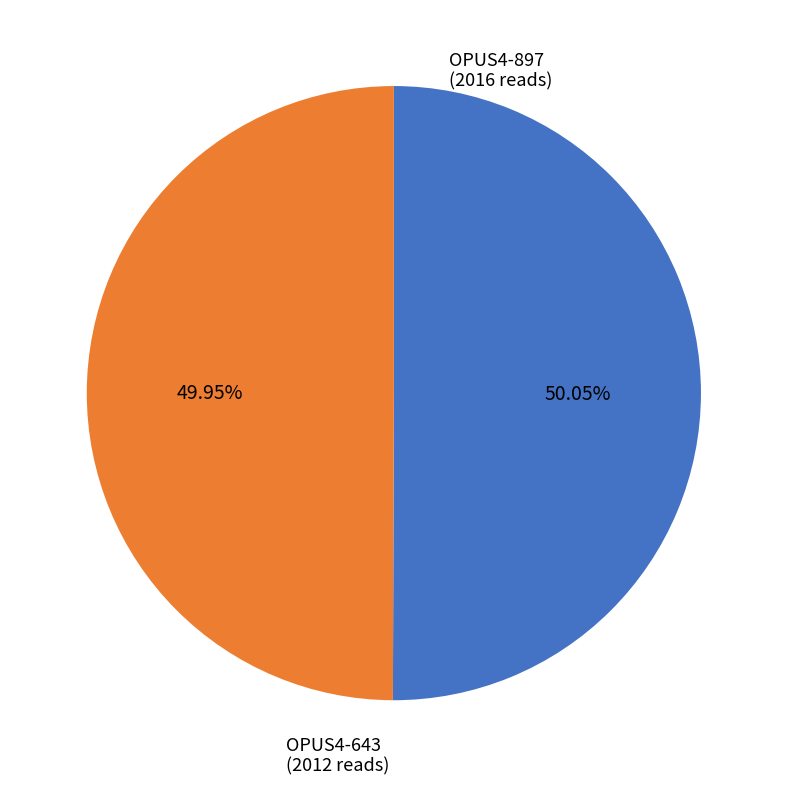

Does any single category account for the majority?

Yes